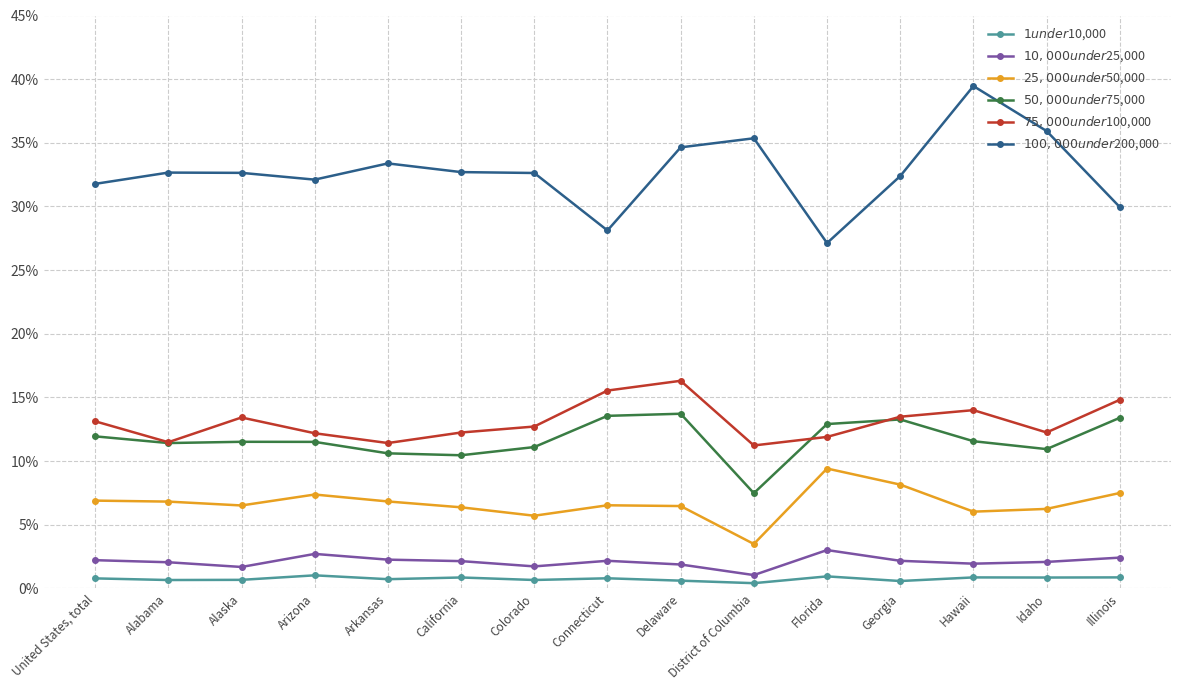

How many interior local peaks does the $10,000 under $25,000 series have?

3